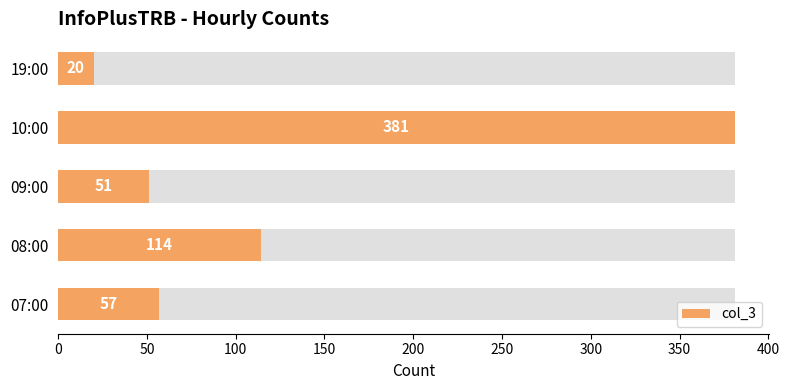

How many bars are there in total?

5